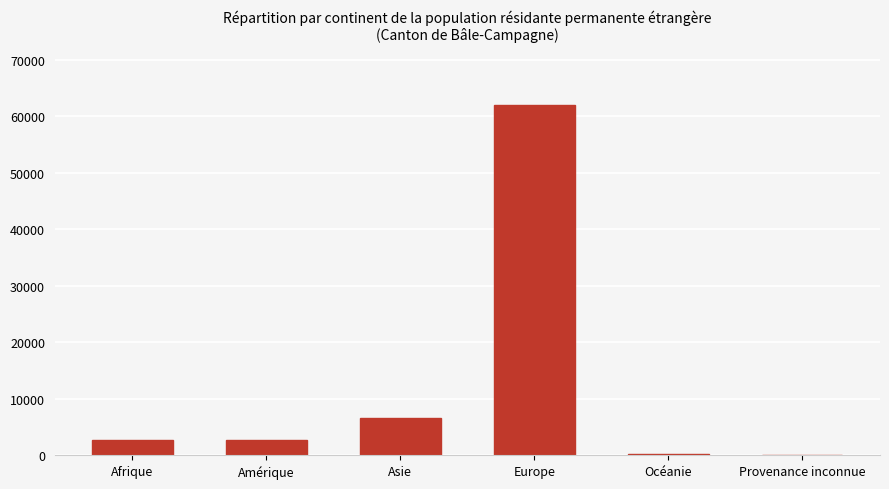

Are the bars grouped side by side (vs. stacked)?

No